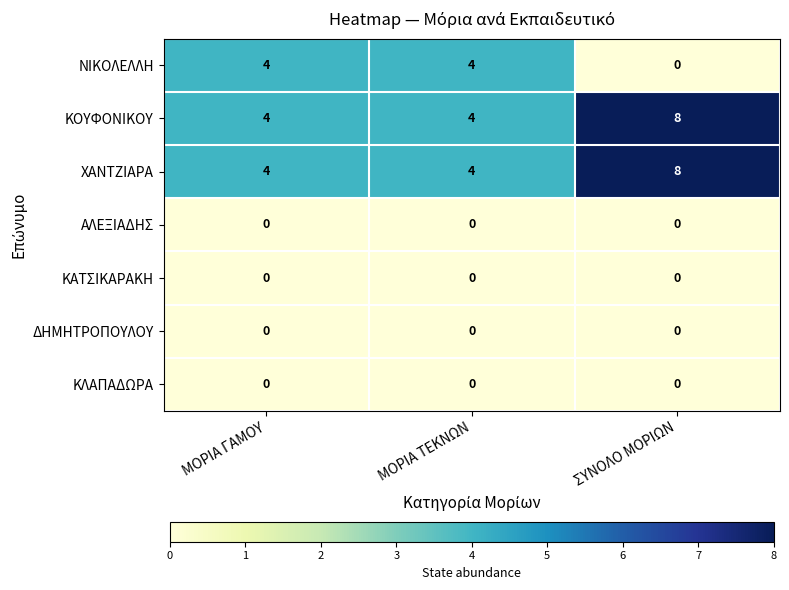

Is the value of ΚΟΥΦΟΝΙΚΟΥ at ΜΟΡΙΑ ΓΑΜΟΥ greater than the value of ΚΑΤΣΙΚΑΡΑΚΗ at ΣΥΝΟΛΟ ΜΟΡΙΩΝ?

Yes